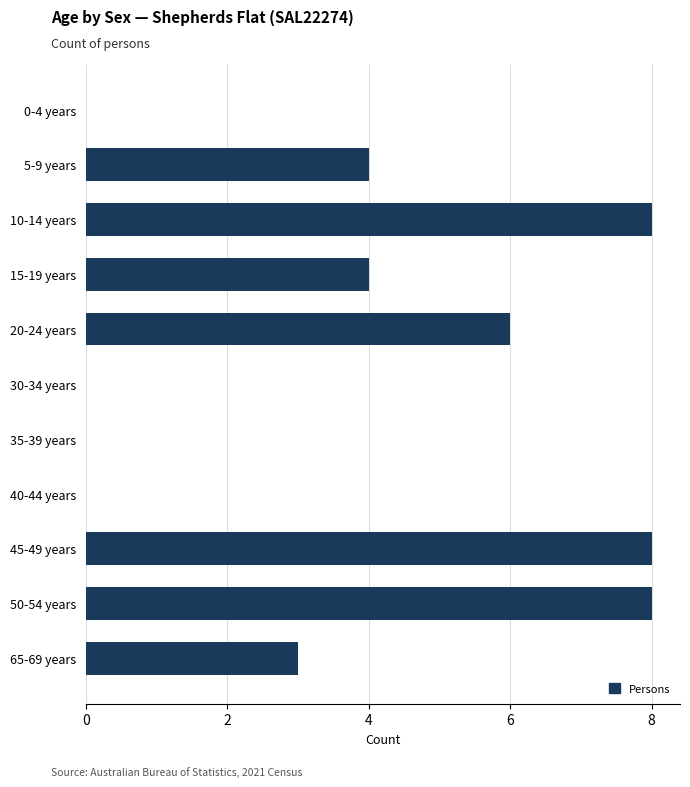

Reading top to bottom, extract all data points from this chart.

0-4 years=0	5-9 years=4	10-14 years=8	15-19 years=4	20-24 years=6	30-34 years=0	35-39 years=0	40-44 years=0	45-49 years=8	50-54 years=8	65-69 years=3